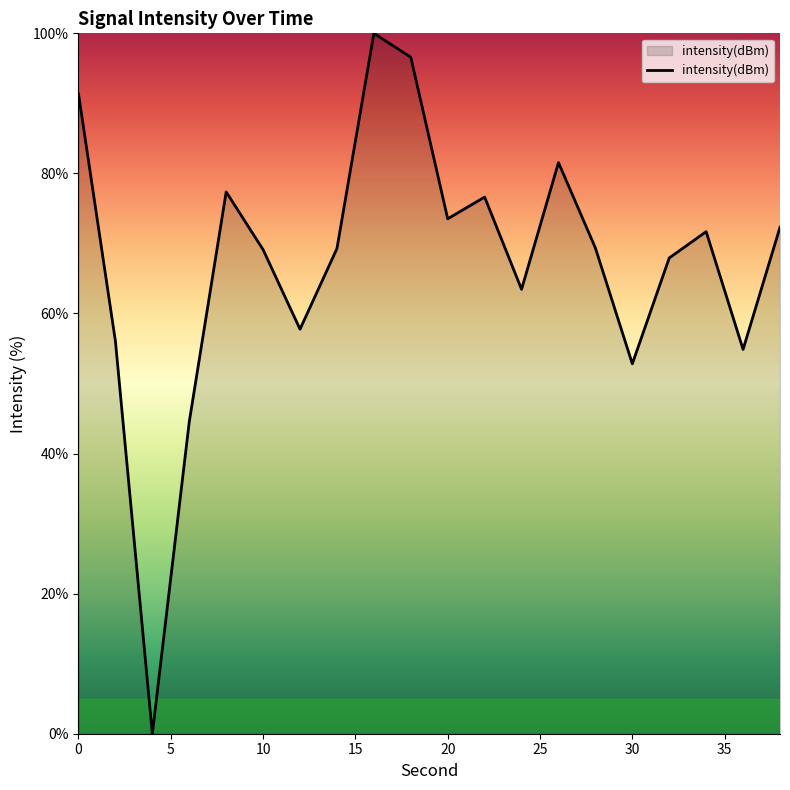

What is the maximum value shown in the chart?

100.0